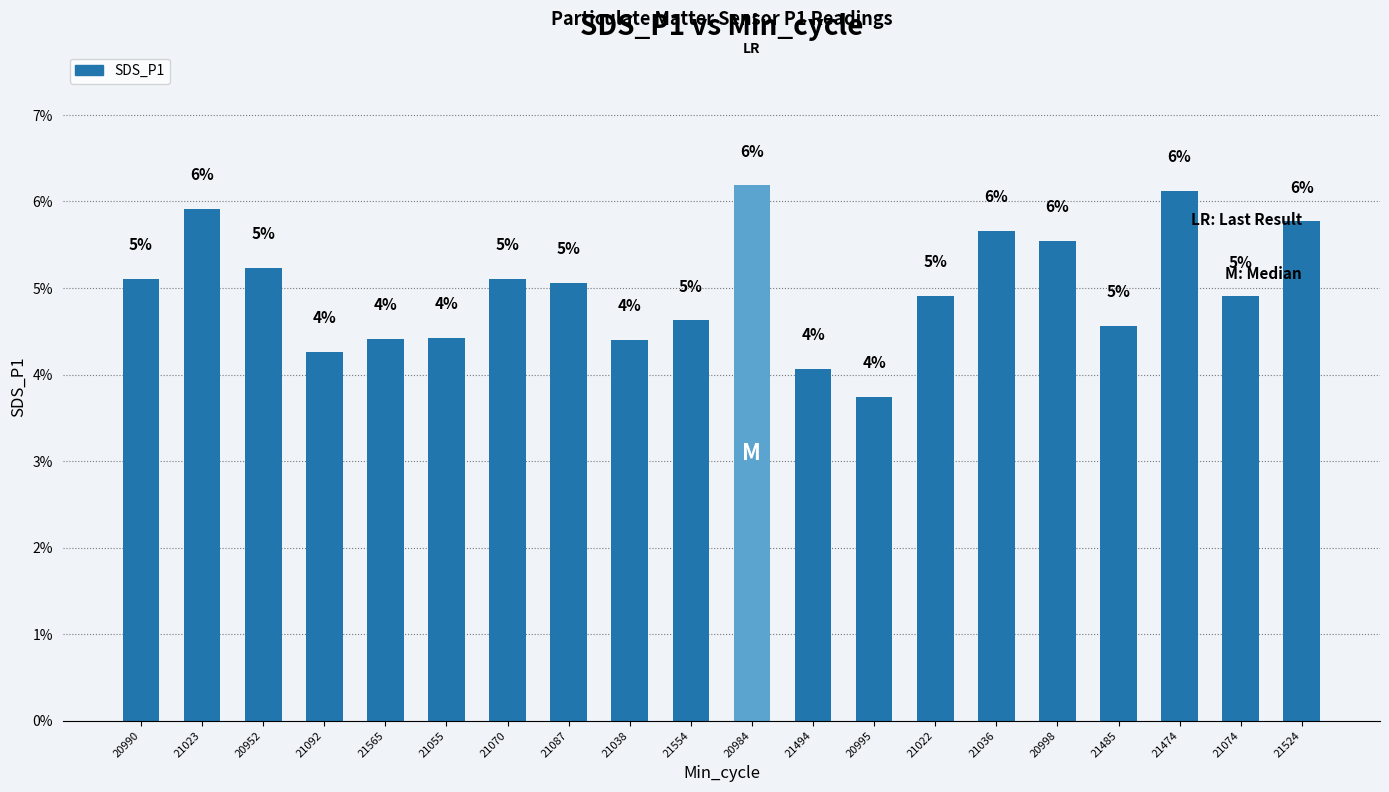

Where is the data nearest to the value 4?

21494